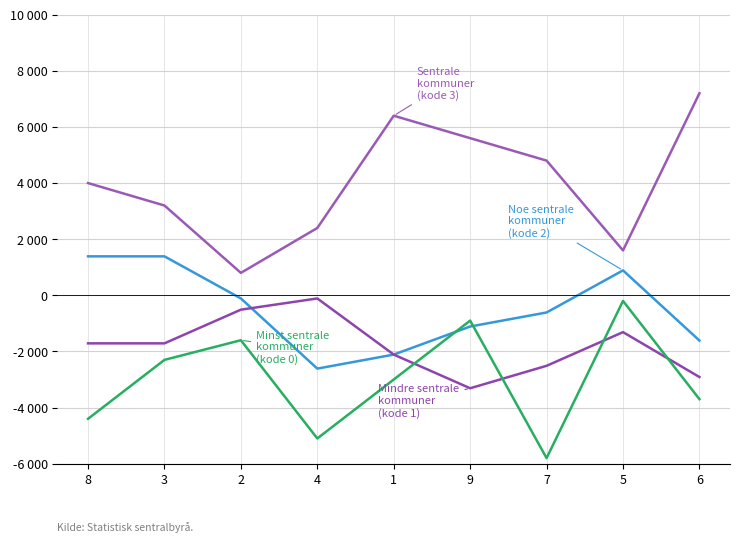

What is the minimum value shown in the chart?

-5800.0